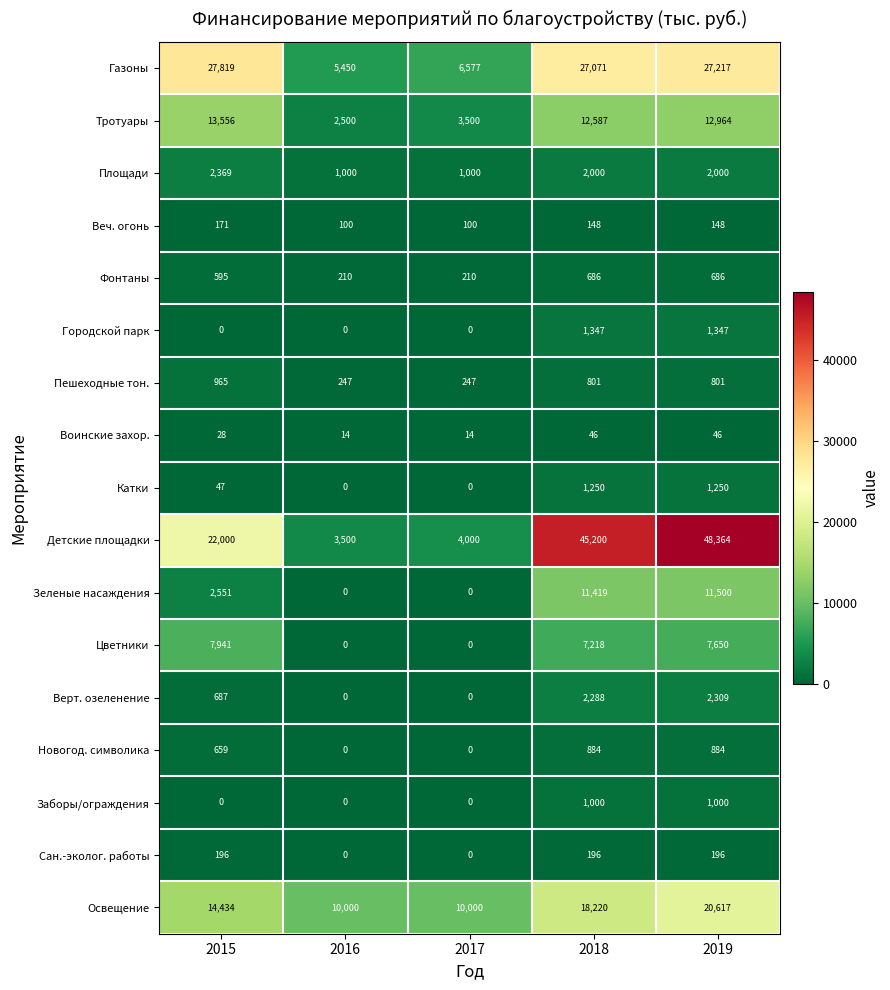

Is the value of Газоны at 2016 greater than the value of Сан.-эколог. работы at 2017?

Yes